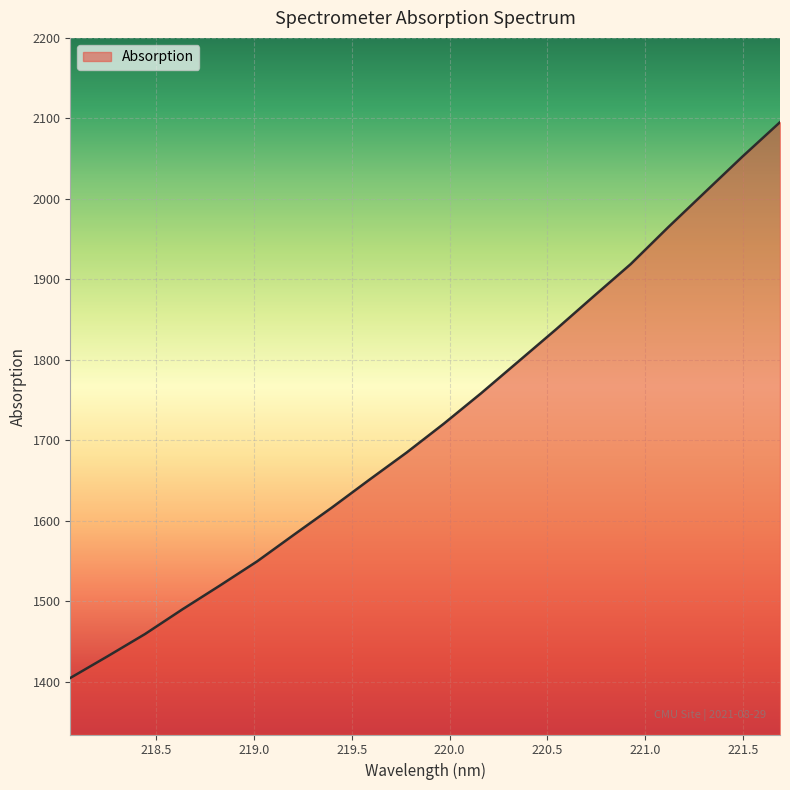

What is the difference between the maximum and minimum values?

690.6